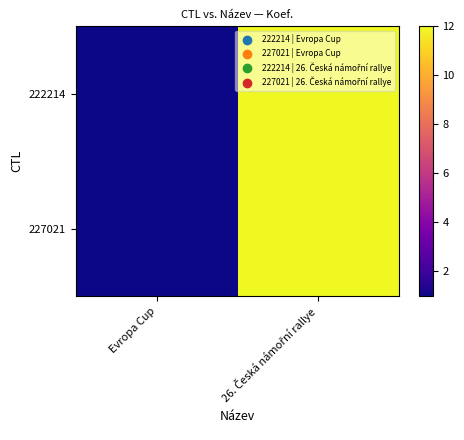

At which category is the sum across all series the highest?

26. Česká námořní rallye